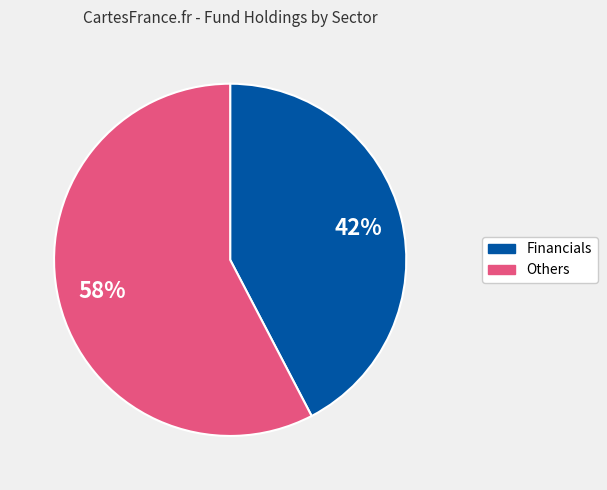

To the nearest percent, what is the average slice percentage?

50%